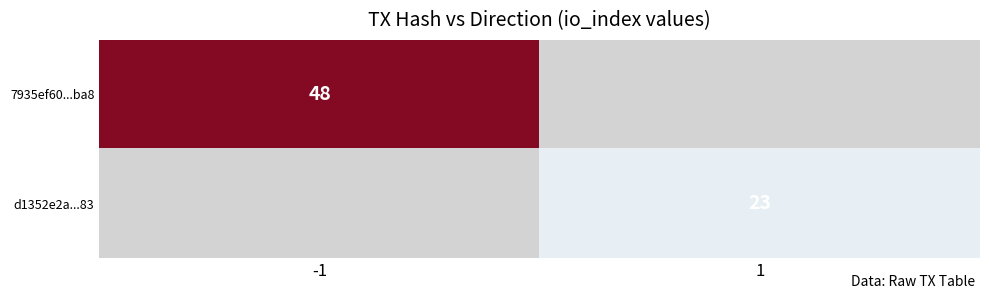

True or false: 7935ef60...ba8 has a value of 48 at -1.

True